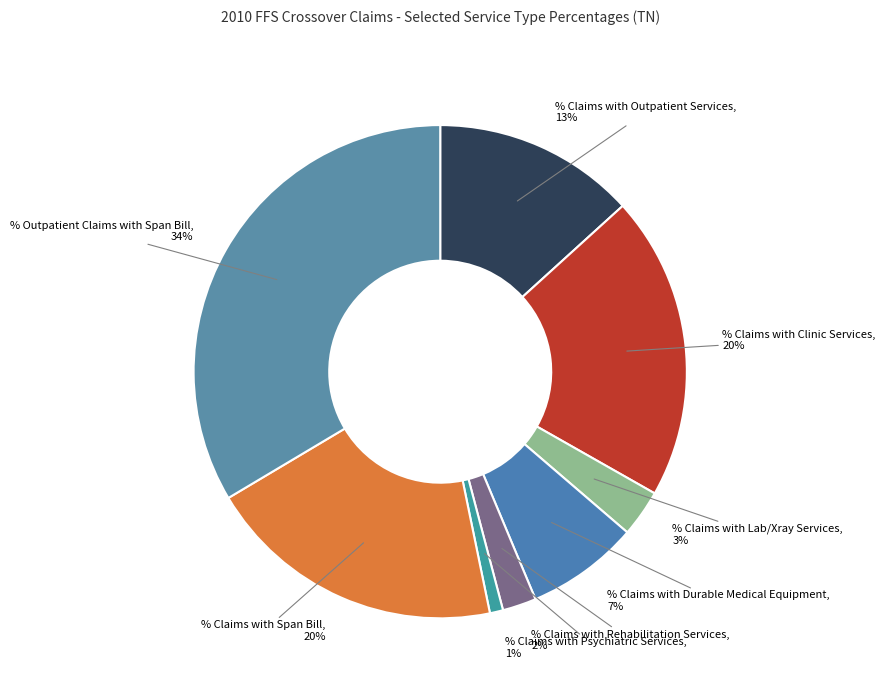

To the nearest percent, what portion does % Claims with Span Bill represent?

20%